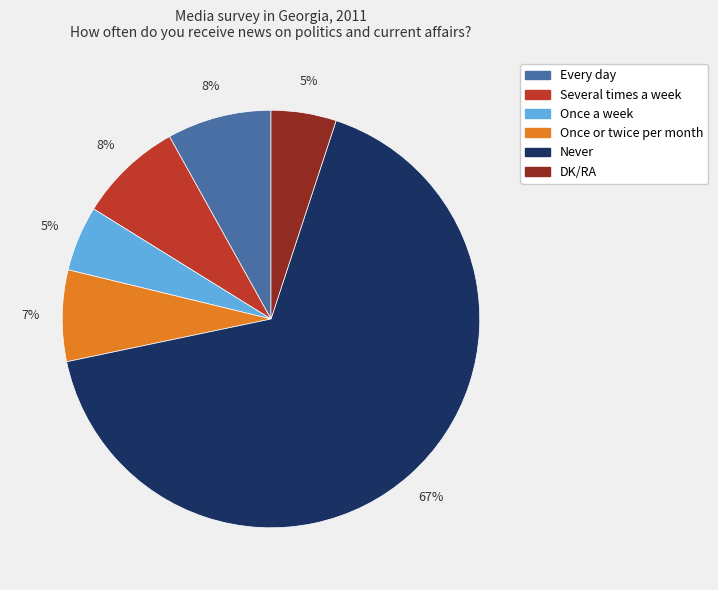

To the nearest percent, what percentage of the pie is DK/RA?

5%